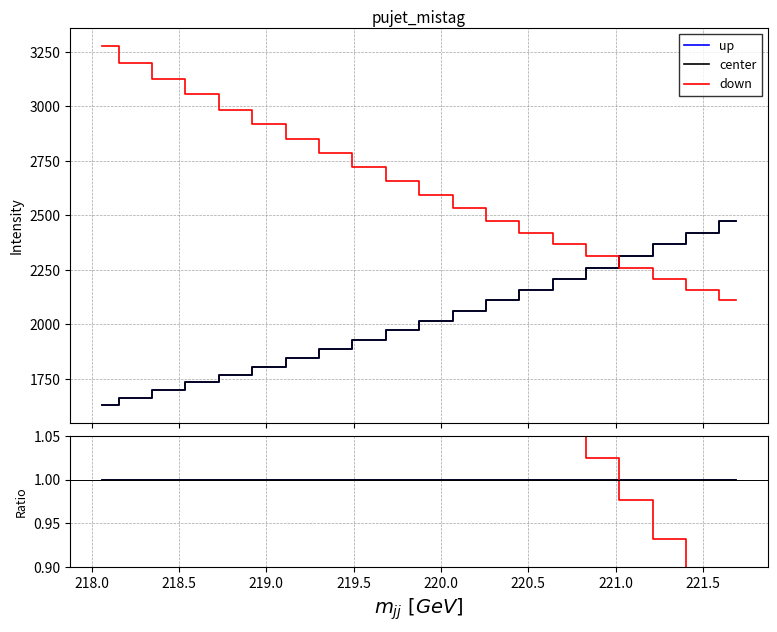

Reading left to right, extract all data points from this chart.

up: 1.0	1.0	1.0	1.0	1.0	1.0	1.0	1.0	1.0	1.0	1.0	1.0	1.0	1.0	1.0	1.0	1.0	1.0	1.0	1.0
center: 1.0	1.0	1.0	1.0	1.0	1.0	1.0	1.0	1.0	1.0	1.0	1.0	1.0	1.0	1.0	1.0	1.0	1.0	1.0	1.0
down: 2.0	1.9	1.8	1.8	1.7	1.6	1.5	1.5	1.4	1.3	1.3	1.2	1.2	1.1	1.1	1.0	1.0	0.9	0.9	0.9